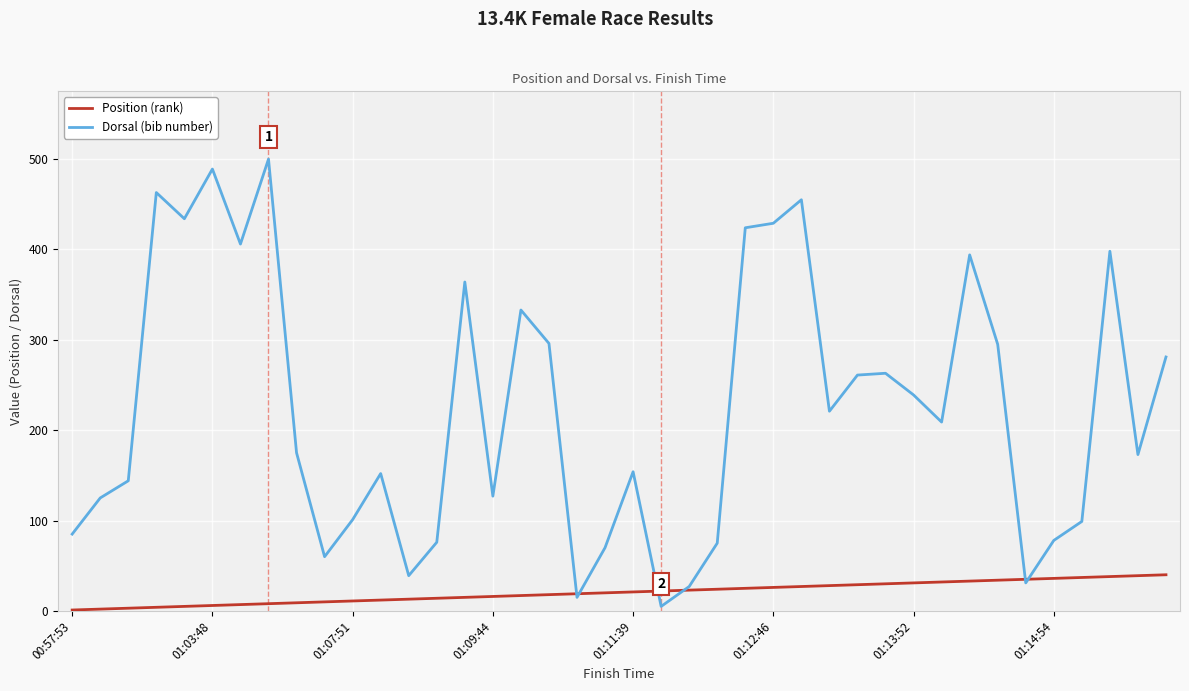

What is the highest value of the Dorsal (bib number) series?

500